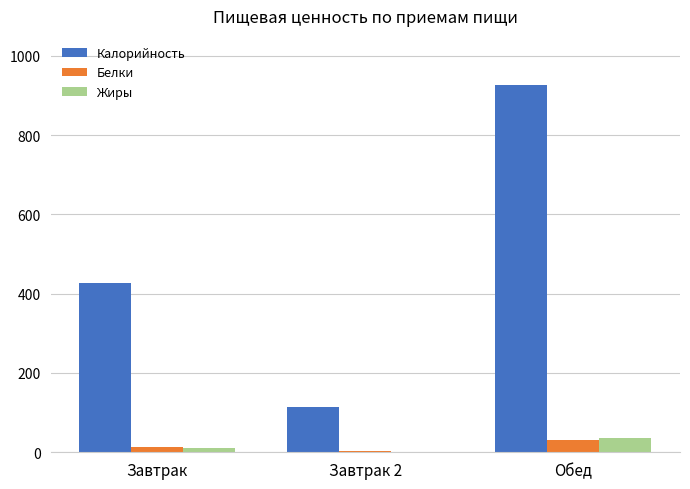

What is the sum of all Жиры values?

47